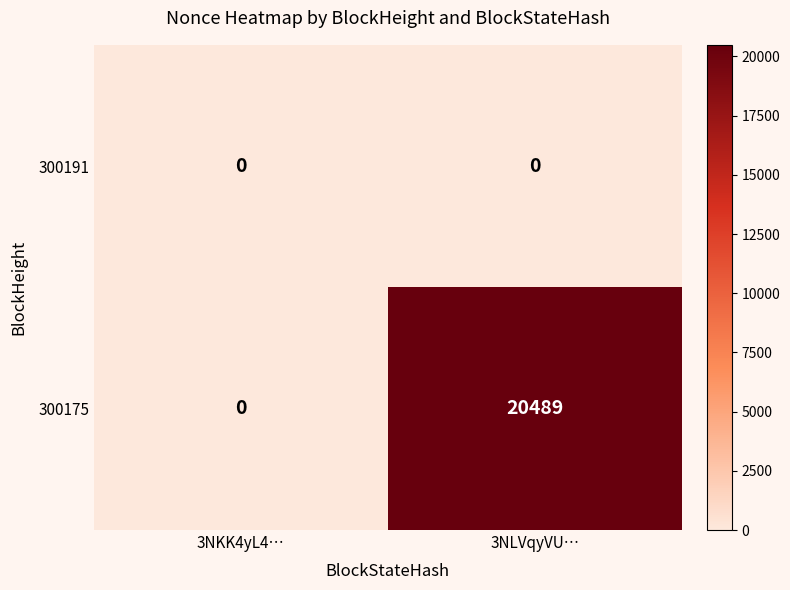

List the series in order of their peak value, lowest first.

300191, 300175